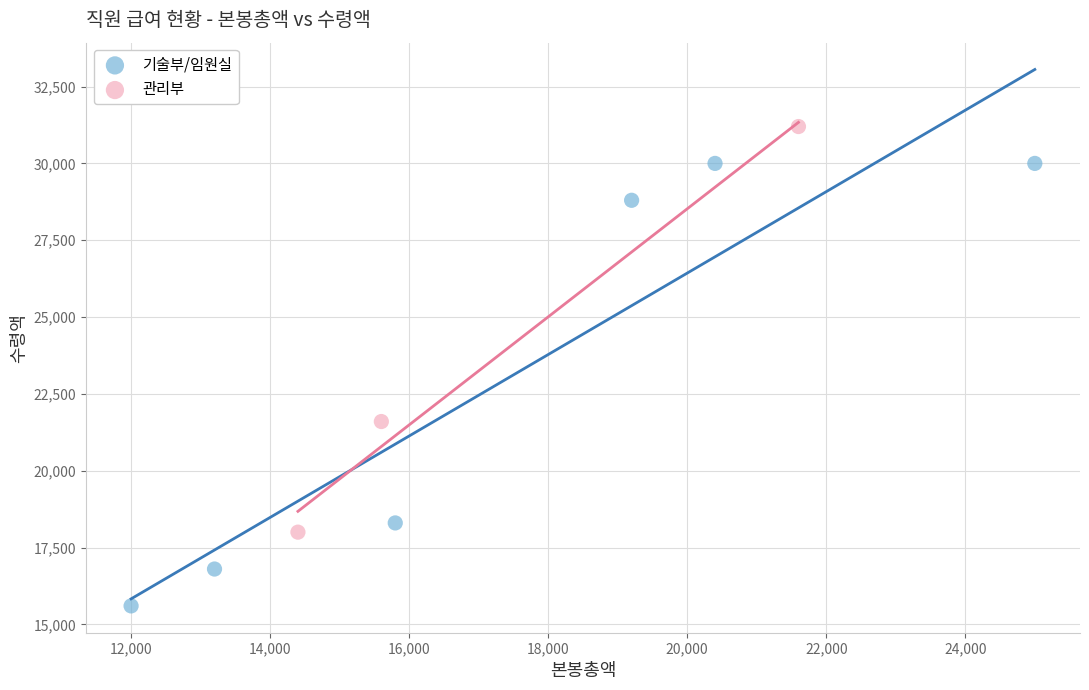

Which series contains the highest Y value?

관리부